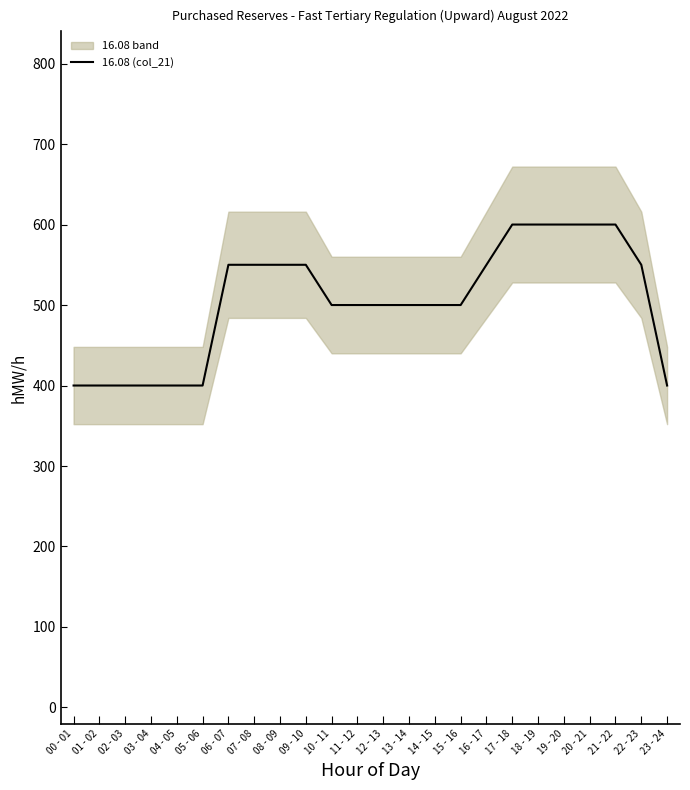

What is the average value?

504